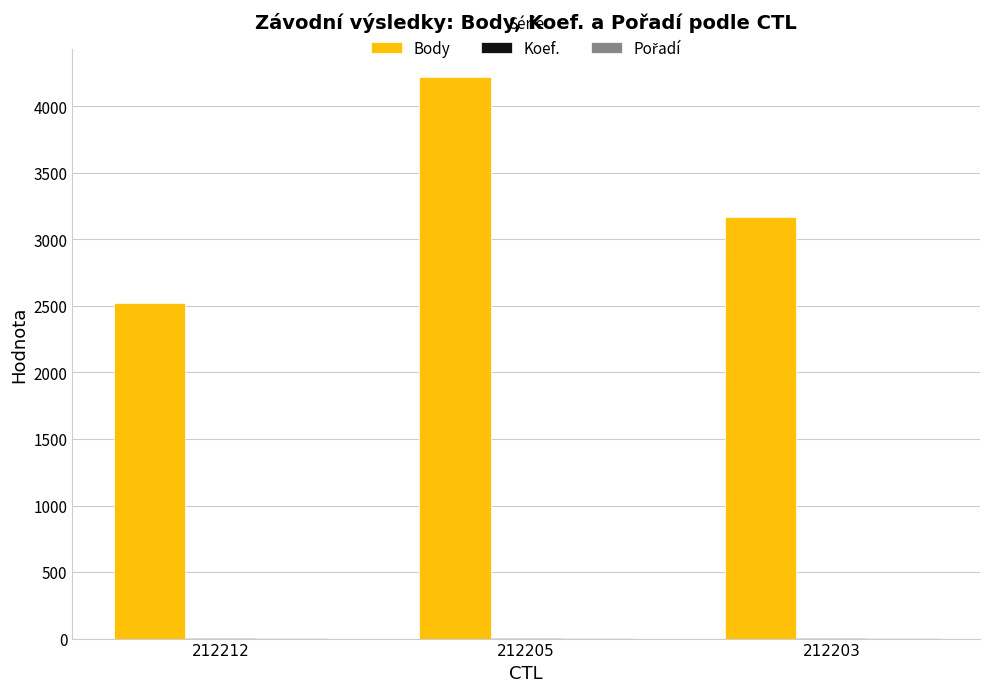

Where is Body nearest to the value 3372?

212203